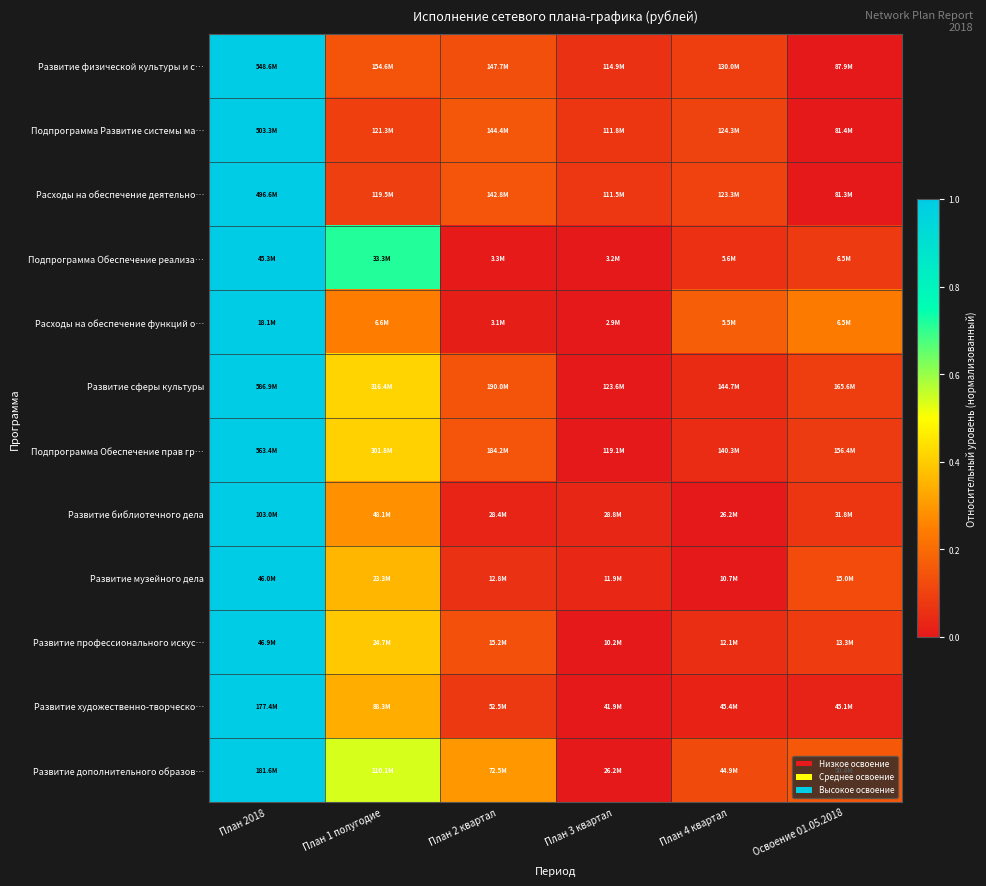

Reading left to right, extract all data points from this chart.

Развитие физической культуры и с…: План 2018=1.0	План 1 полугодие=0.1	План 2 квартал=0.1	План 3 квартал=0.1	План 4 квартал=0.1	Освоение 01.05.2018=0.0
Подпрограмма Развитие системы ма…: План 2018=1.0	План 1 полугодие=0.1	План 2 квартал=0.1	План 3 квартал=0.1	План 4 квартал=0.1	Освоение 01.05.2018=0.0
Расходы на обеспечение деятельно…: План 2018=1.0	План 1 полугодие=0.1	План 2 квартал=0.1	План 3 квартал=0.1	План 4 квартал=0.1	Освоение 01.05.2018=0.0
Подпрограмма Обеспечение реализа…: План 2018=1.0	План 1 полугодие=0.7	План 2 квартал=0.0	План 3 квартал=0.0	План 4 квартал=0.1	Освоение 01.05.2018=0.1
Расходы на обеспечение функций о…: План 2018=1.0	План 1 полугодие=0.2	План 2 квартал=0.0	План 3 квартал=0.0	План 4 квартал=0.2	Освоение 01.05.2018=0.2
Развитие сферы культуры: План 2018=1.0	План 1 полугодие=0.4	План 2 квартал=0.1	План 3 квартал=0.0	План 4 квартал=0.0	Освоение 01.05.2018=0.1
Подпрограмма Обеспечение прав гр…: План 2018=1.0	План 1 полугодие=0.4	План 2 квартал=0.1	План 3 квартал=0.0	План 4 квартал=0.0	Освоение 01.05.2018=0.1
Развитие библиотечного дела: План 2018=1.0	План 1 полугодие=0.3	План 2 квартал=0.0	План 3 квартал=0.0	План 4 квартал=0.0	Освоение 01.05.2018=0.1
Развитие музейного дела: План 2018=1.0	План 1 полугодие=0.4	План 2 квартал=0.1	План 3 квартал=0.0	План 4 квартал=0.0	Освоение 01.05.2018=0.1
Развитие профессионального искус…: План 2018=1.0	План 1 полугодие=0.4	План 2 квартал=0.1	План 3 квартал=0.0	План 4 квартал=0.1	Освоение 01.05.2018=0.1
Развитие художественно-творческо…: План 2018=1.0	План 1 полугодие=0.3	План 2 квартал=0.1	План 3 квартал=0.0	План 4 квартал=0.0	Освоение 01.05.2018=0.0
Развитие дополнительного образов…: План 2018=1.0	План 1 полугодие=0.5	План 2 квартал=0.3	План 3 квартал=0.0	План 4 квартал=0.1	Освоение 01.05.2018=0.2